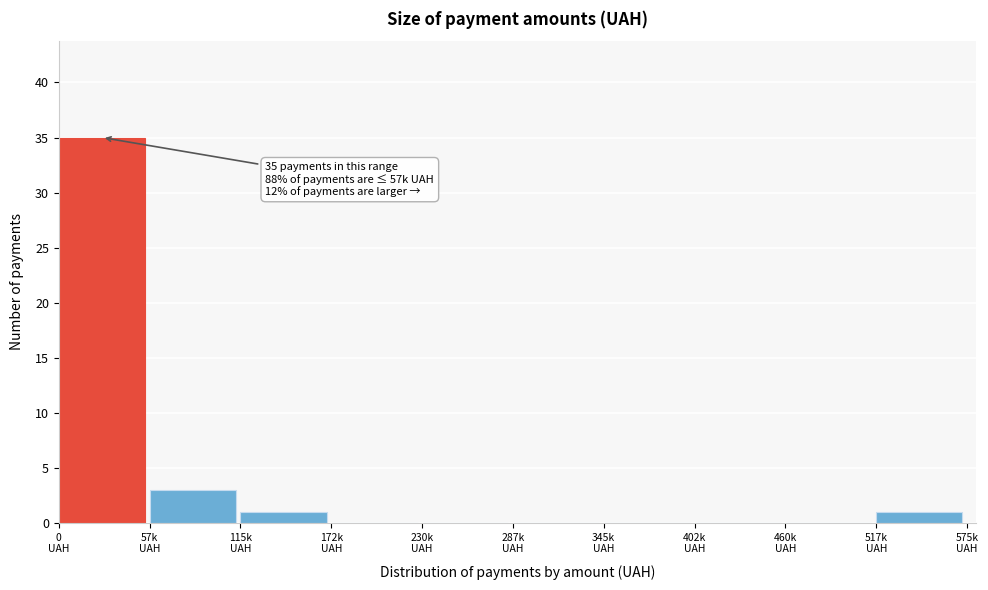

What is the sum of all values?

40